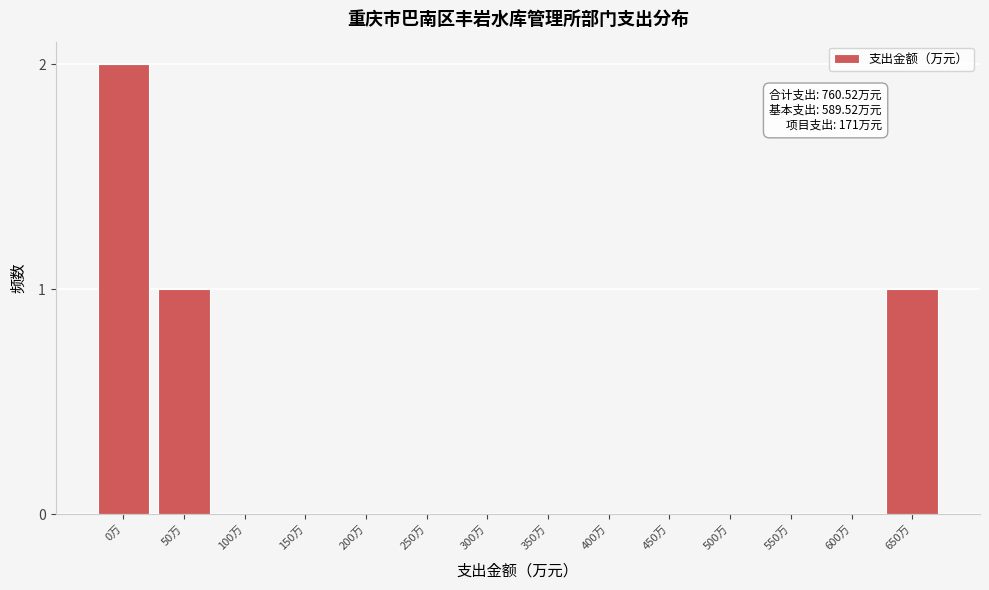

Reading left to right, transcribe all the data shown in this chart.

0万=2	50万=1	100万=0	150万=0	200万=0	250万=0	300万=0	350万=0	400万=0	450万=0	500万=0	550万=0	600万=0	650万=1